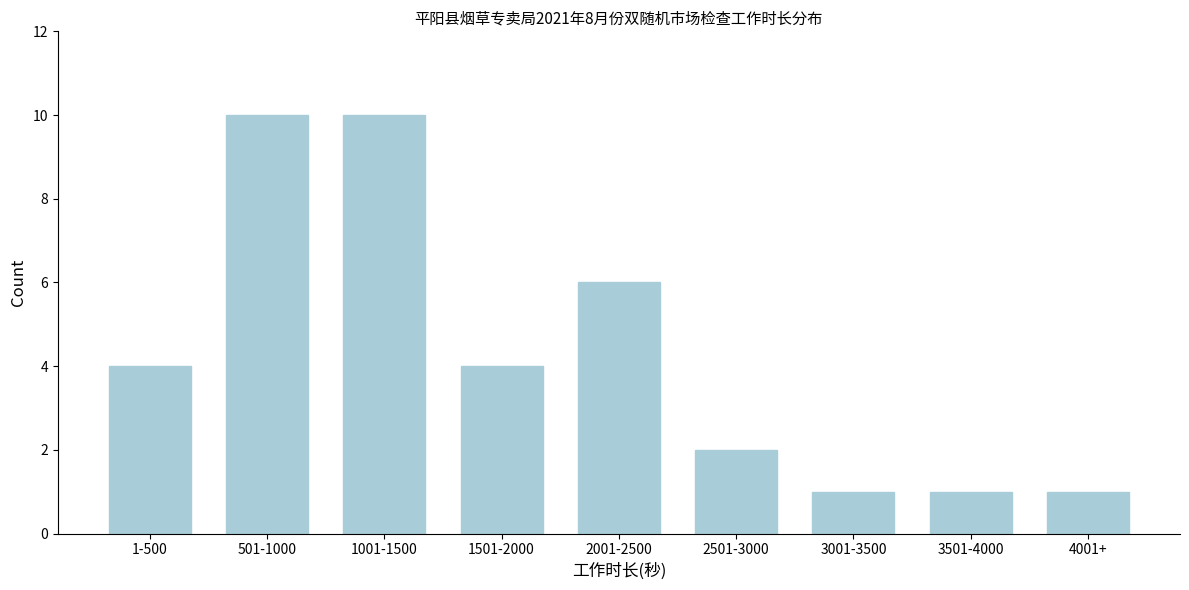

Reading left to right, list all the values displayed in this chart.

4	10	10	4	6	2	1	1	1